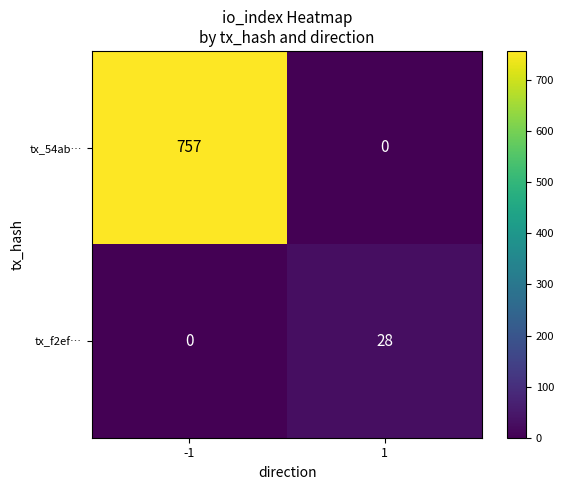

Reading left to right, list all the values displayed in this chart.

tx_54ab…: -1=757	1=0
tx_f2ef…: -1=0	1=28